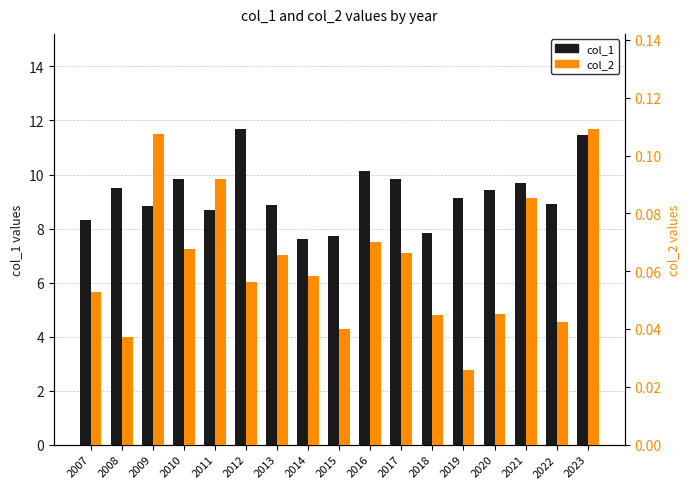

Is it true that col_2 equals 0.1 at 2017?

False